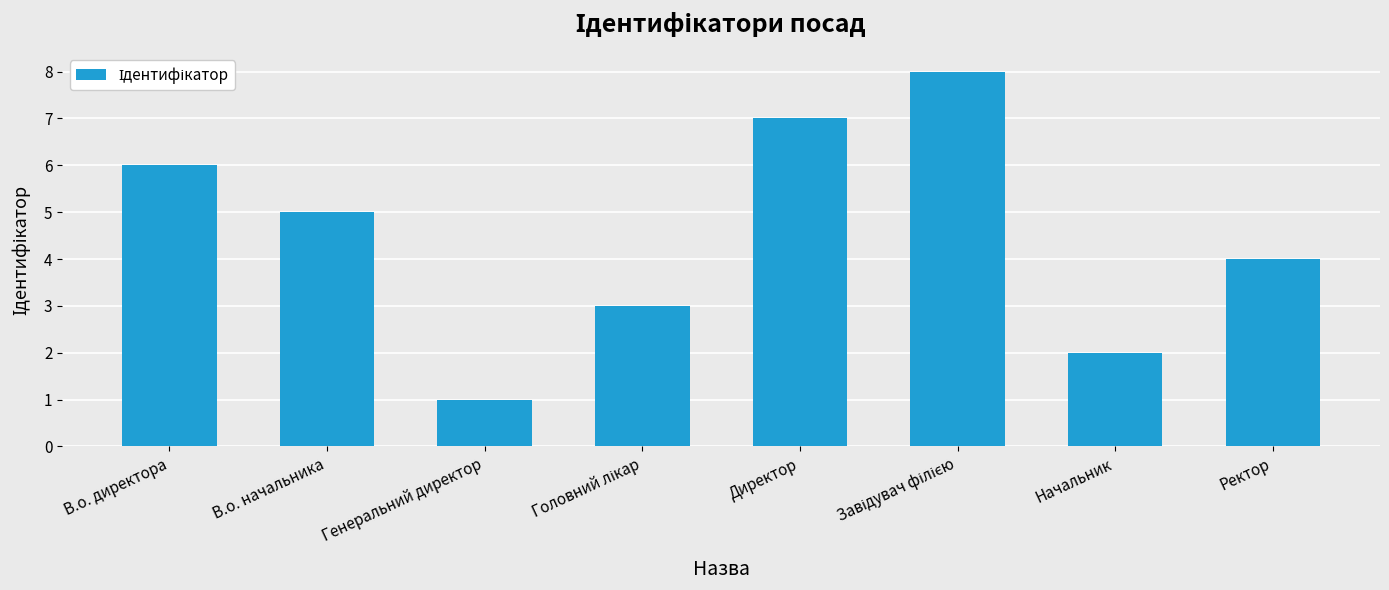

Reading right to left, list all the values displayed in this chart.

4	2	8	7	3	1	5	6